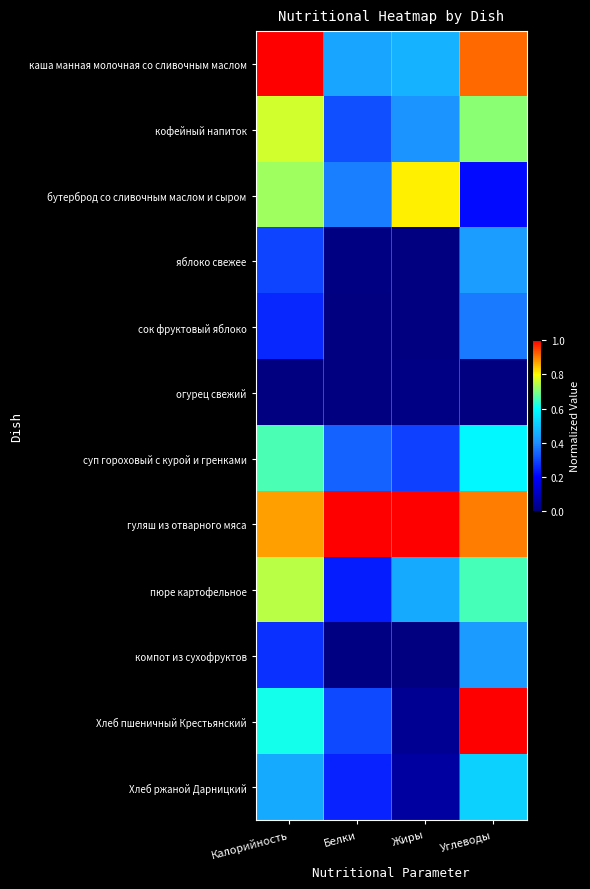

Reading left to right, extract all data points from this chart.

каша манная молочная со сливочным маслом: Калорийность=1.0	Белки=0.4	Жиры=0.5	Углеводы=0.9
кофейный напиток: Калорийность=0.8	Белки=0.3	Жиры=0.4	Углеводы=0.7
бутерброд со сливочным маслом и сыром: Калорийность=0.7	Белки=0.4	Жиры=0.8	Углеводы=0.2
яблоко свежее: Калорийность=0.3	Белки=0.0	Жиры=0.0	Углеводы=0.4
сок фруктовый яблоко: Калорийность=0.3	Белки=0.0	Жиры=0.0	Углеводы=0.4
огурец свежий: Калорийность=0.0	Белки=0.0	Жиры=0.0	Углеводы=0.0
суп гороховый с курой и гренками: Калорийность=0.7	Белки=0.3	Жиры=0.3	Углеводы=0.6
гуляш из отварного мяса: Калорийность=0.9	Белки=1.0	Жиры=1.0	Углеводы=0.9
пюре картофельное: Калорийность=0.7	Белки=0.2	Жиры=0.4	Углеводы=0.7
компот из сухофруктов: Калорийность=0.3	Белки=0.0	Жиры=0.0	Углеводы=0.4
Хлеб пшеничный Крестьянский: Калорийность=0.6	Белки=0.3	Жиры=0.0	Углеводы=1.0
Хлеб ржаной Дарницкий: Калорийность=0.4	Белки=0.2	Жиры=0.1	Углеводы=0.5